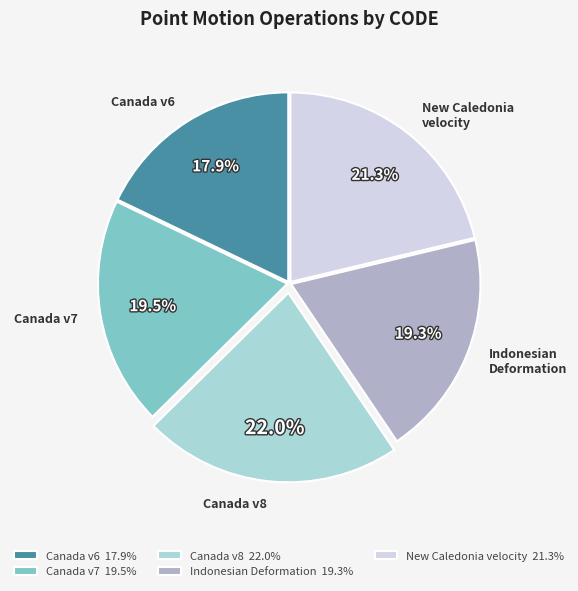

Does New Caledonia velocity account for over 50% of the chart?

No